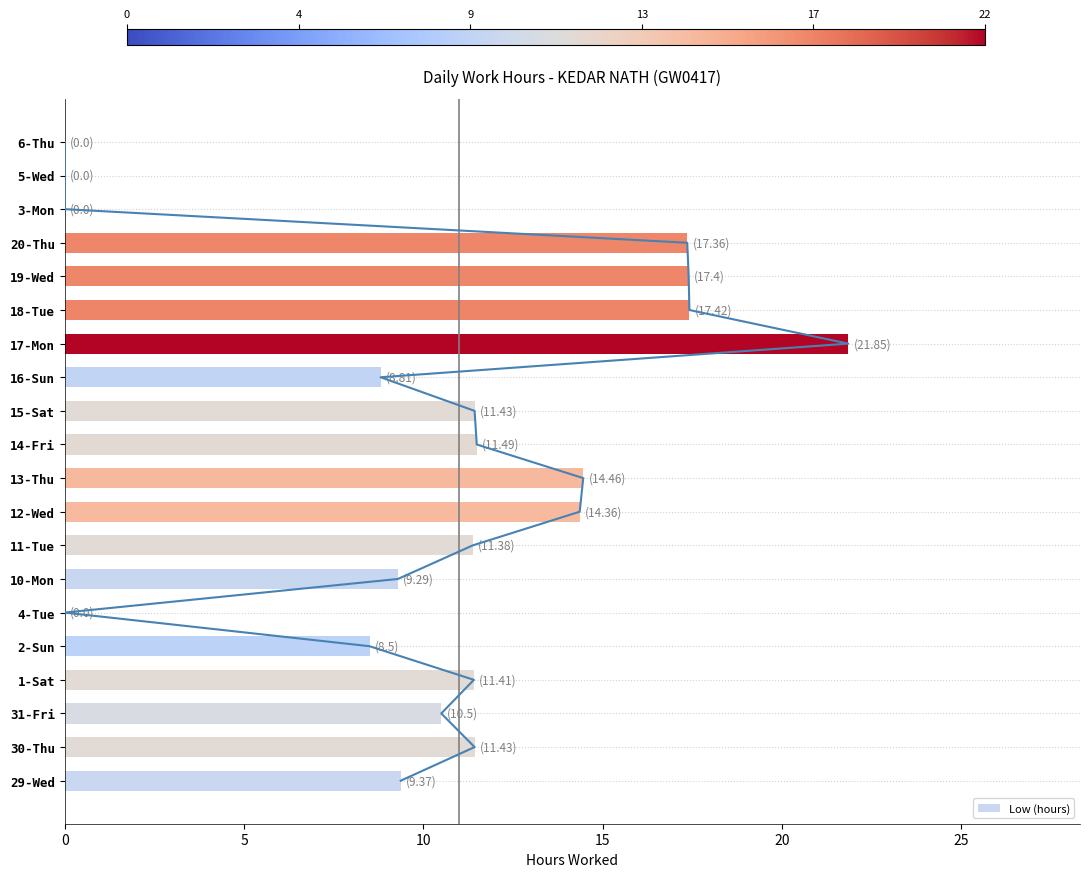

Count the number of categories in the chart.

20